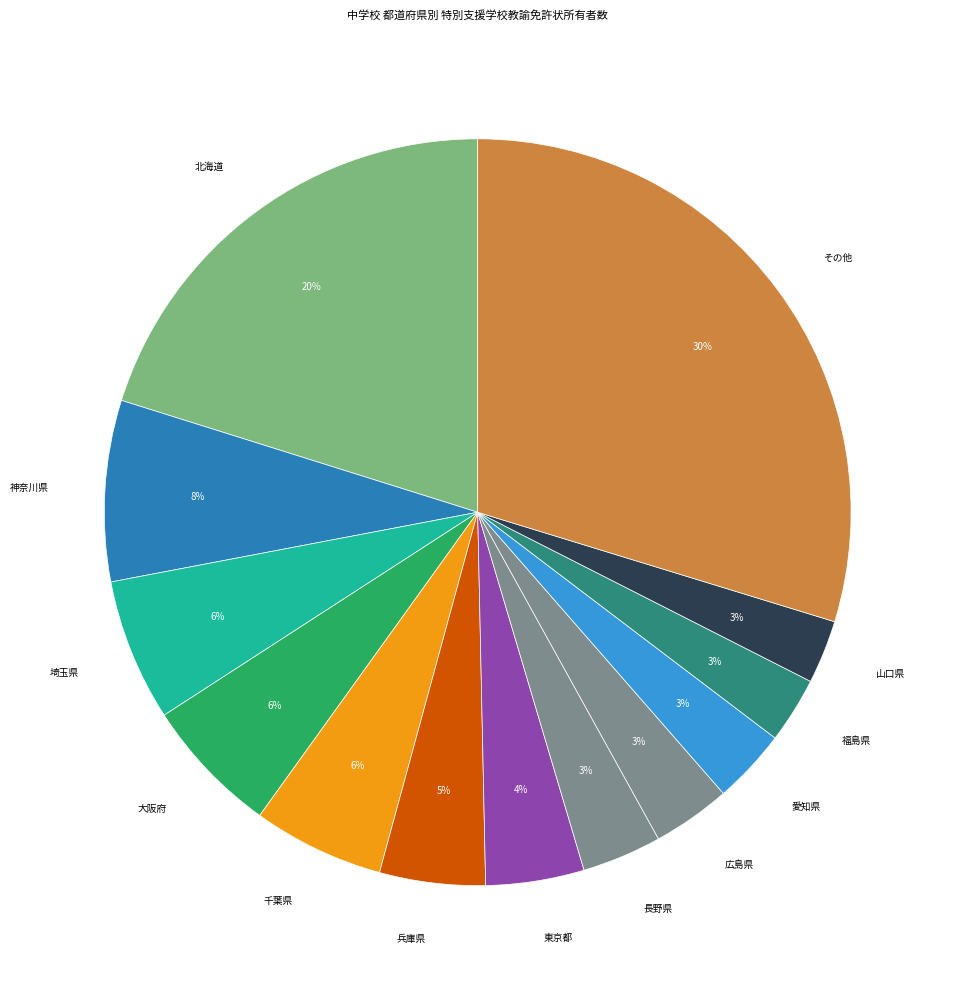

What is the largest slice in the pie chart?

その他